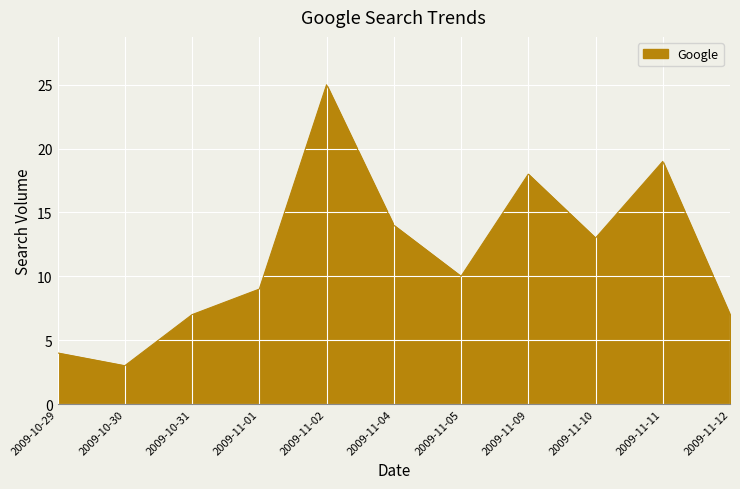

Does the chart have visible grid lines?

Yes